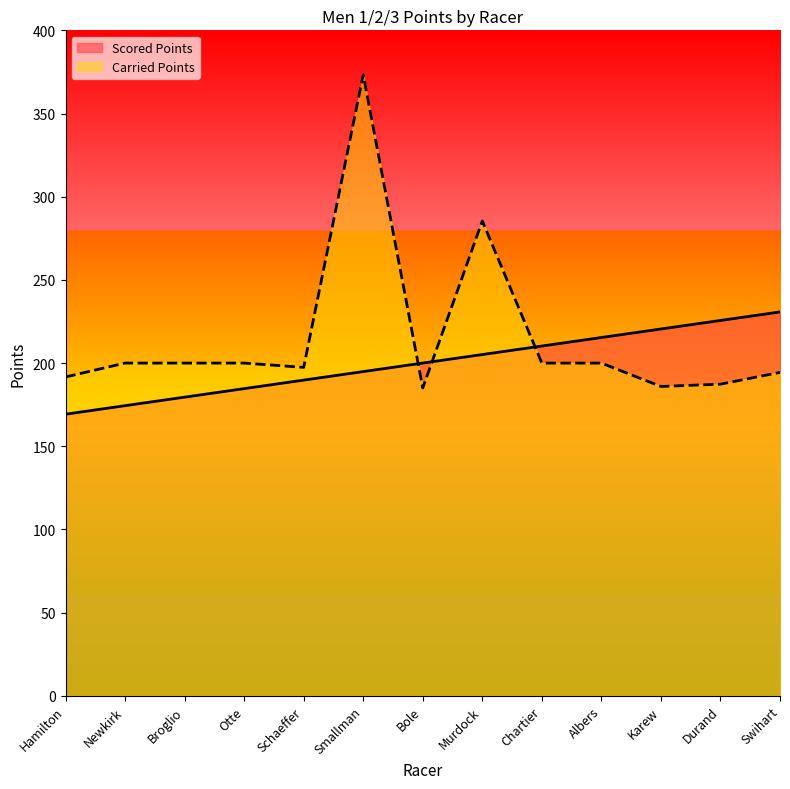

What is the label of the 13th point from the right?

Hamilton